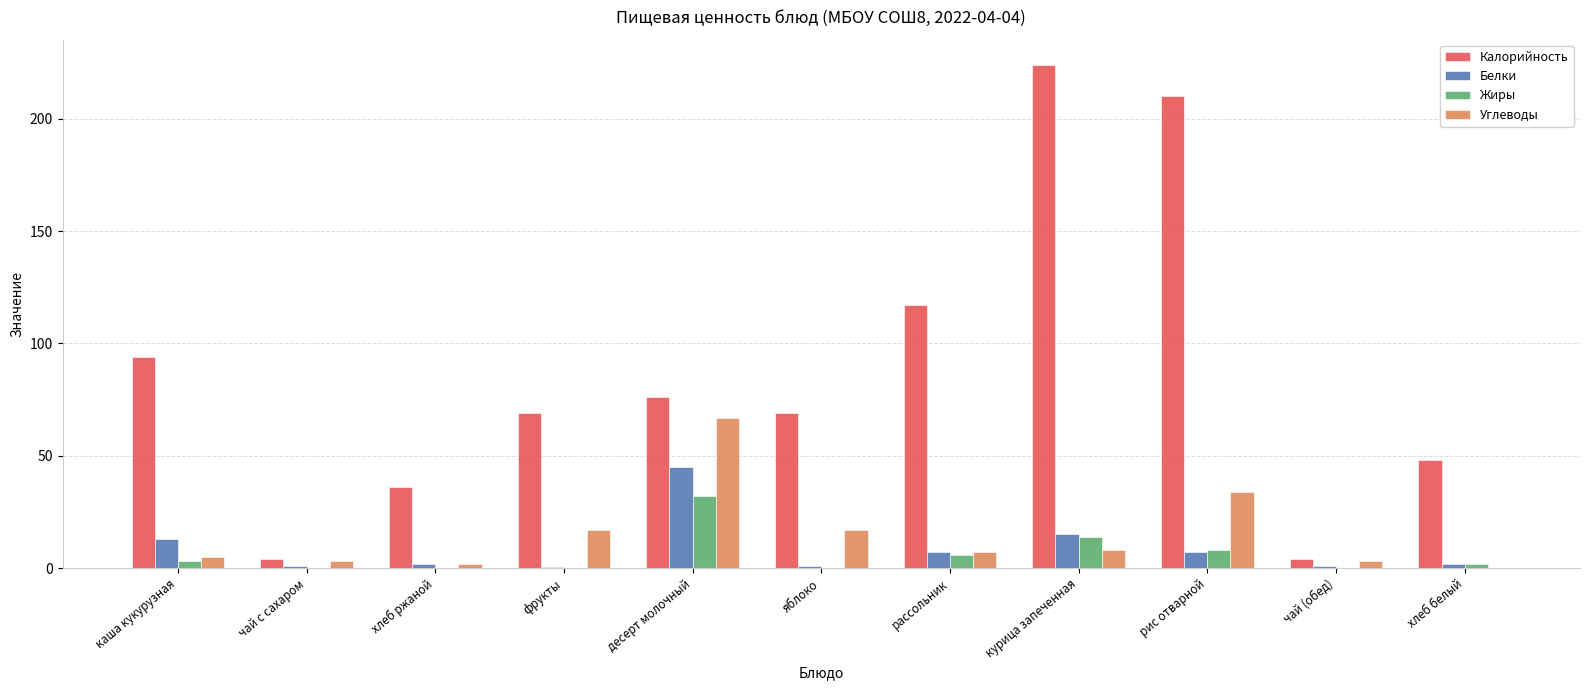

Which series has the largest total across all categories?

Калорийность